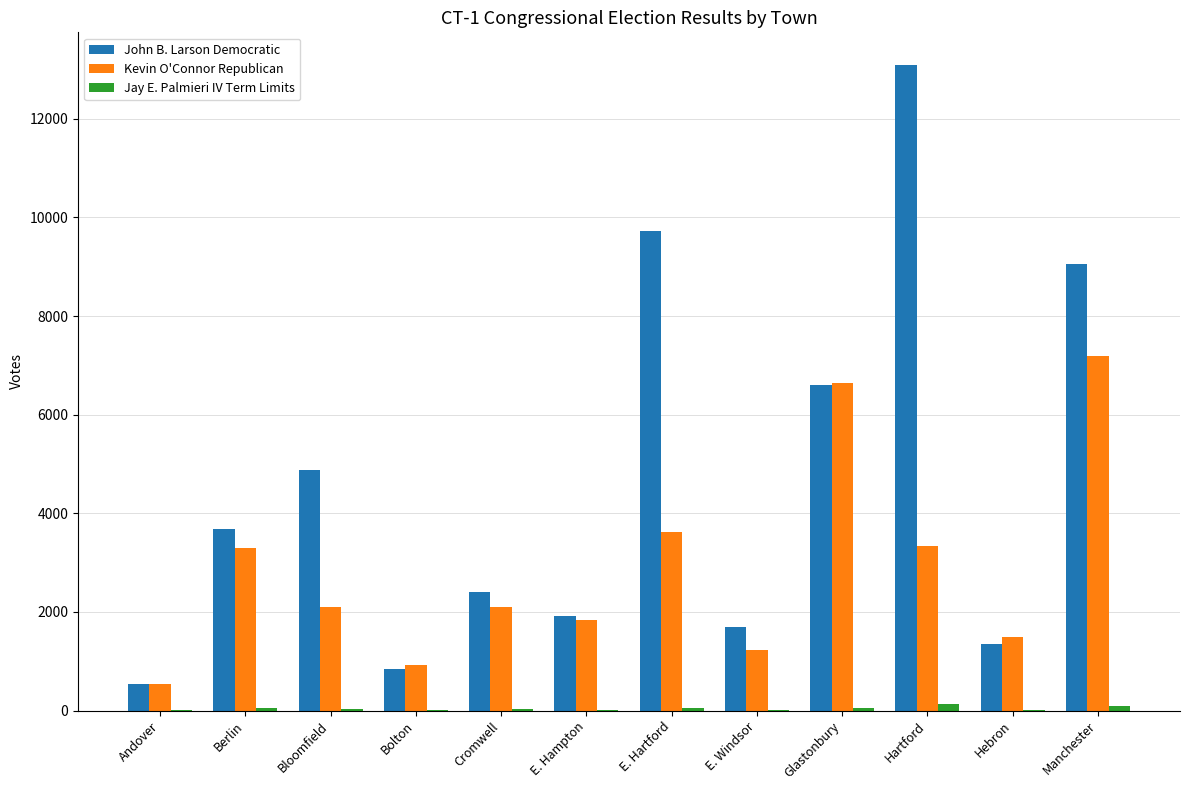

Count the number of data series in this chart.

3